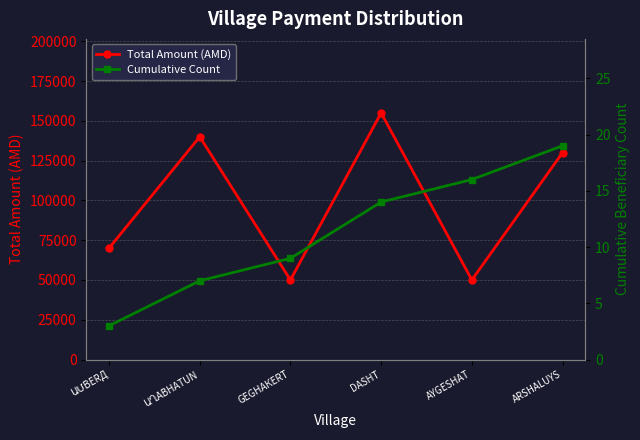

At which label does Total Amount (AMD) reach its minimum?

GEGHAКERT